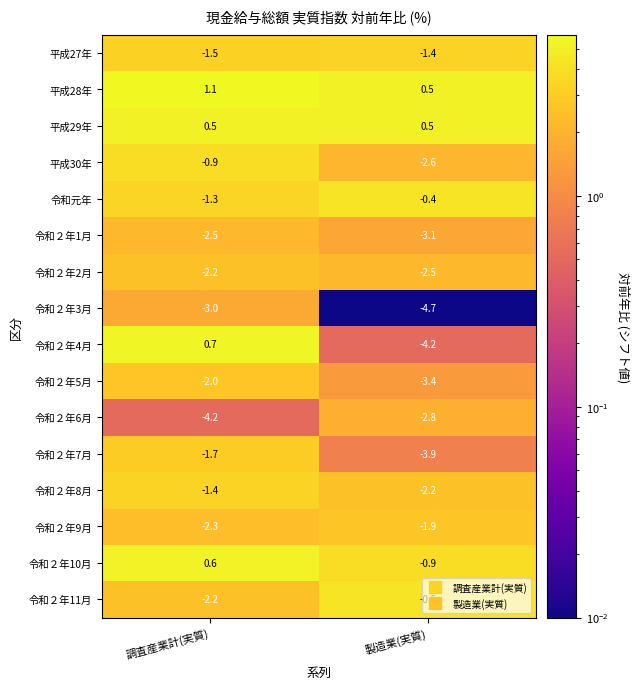

At which category is the sum across all series the highest?

調査産業計(実質)